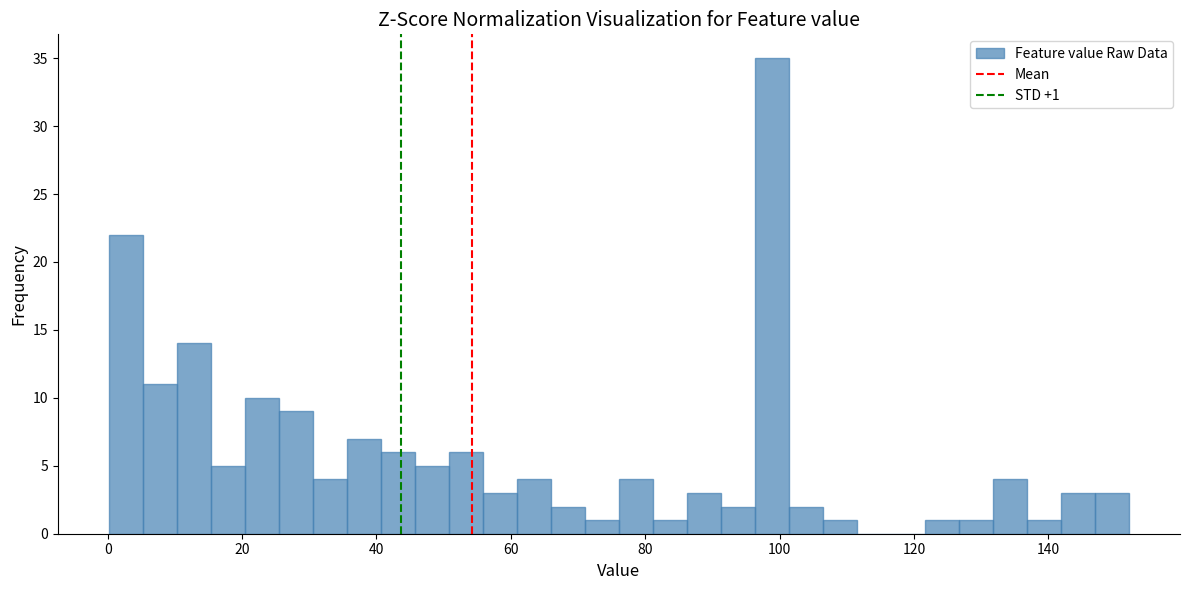

Around what value on the x-axis is the tallest bar? Give the approximate position of its centre, as read against the axis.

98